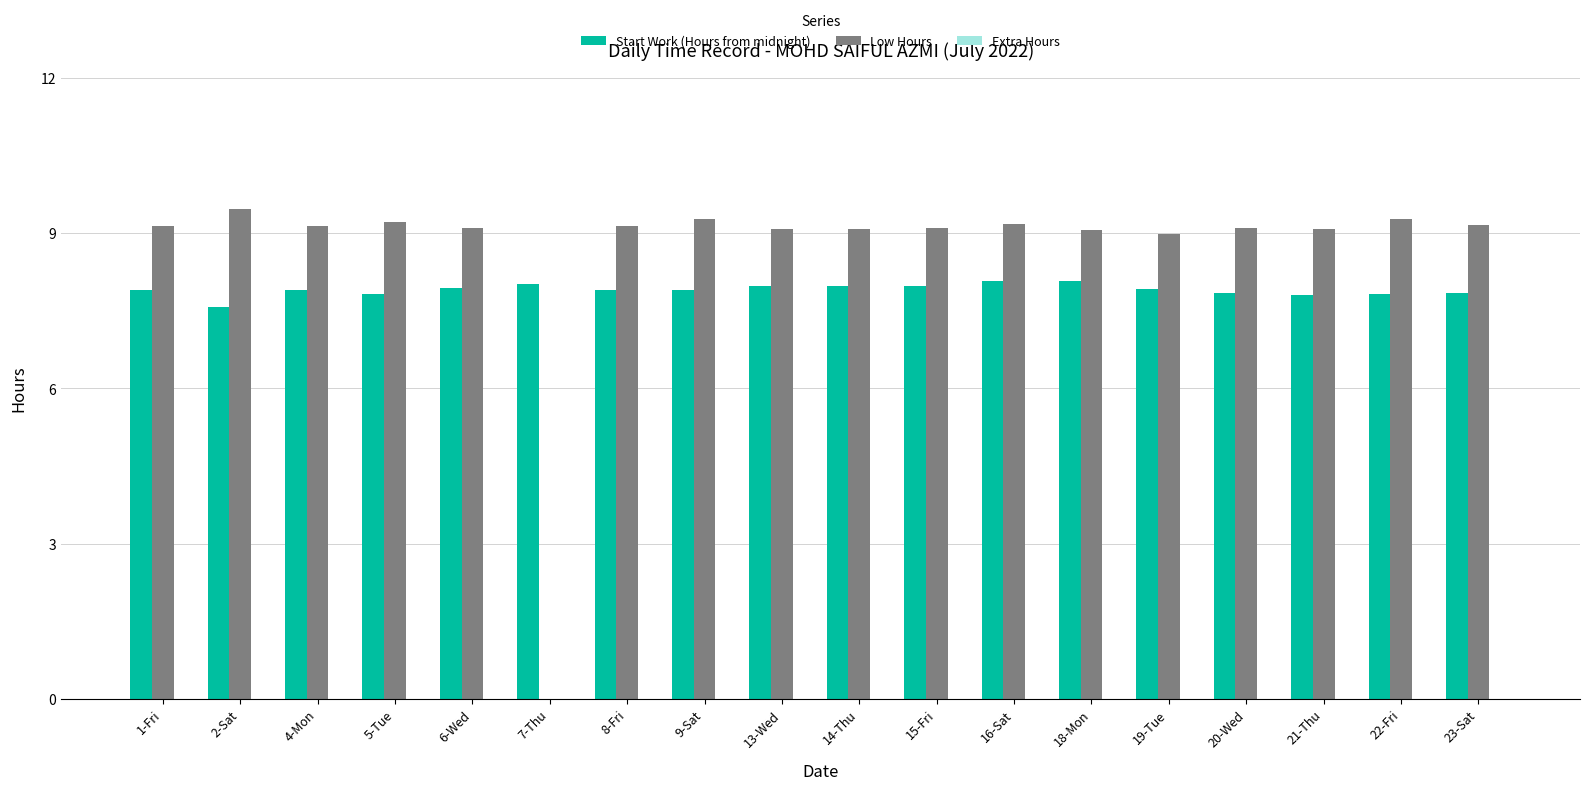

What is the total value across all series at 1-Fri?

17.0